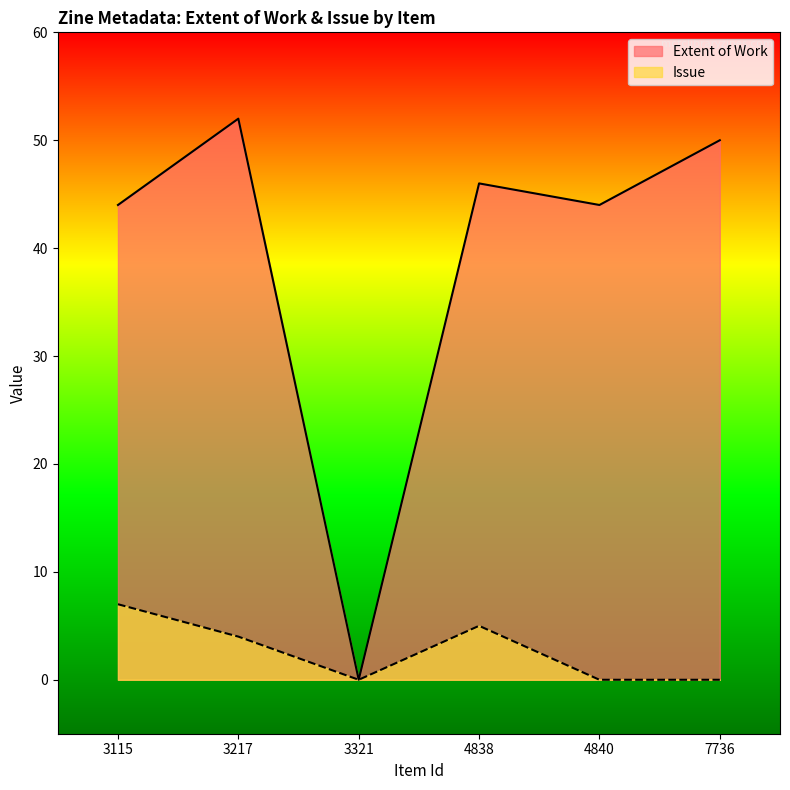

What is the average value of the Extent of Work series?

39